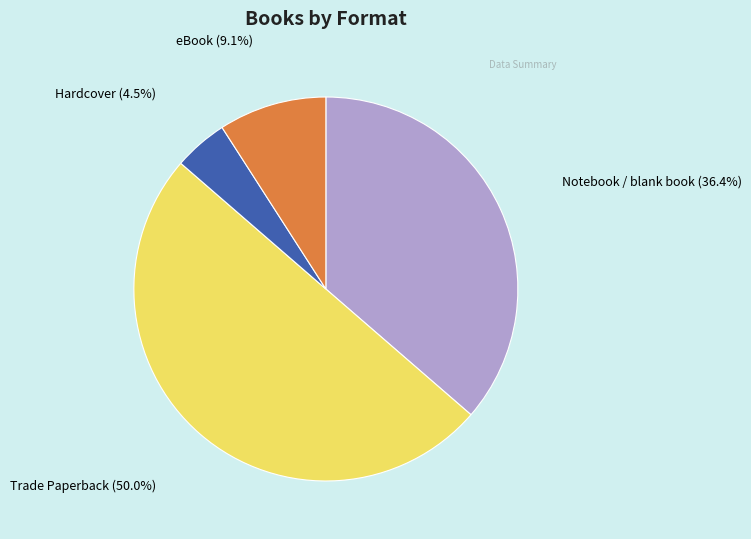

Which category has the smallest portion of the pie?

Hardcover